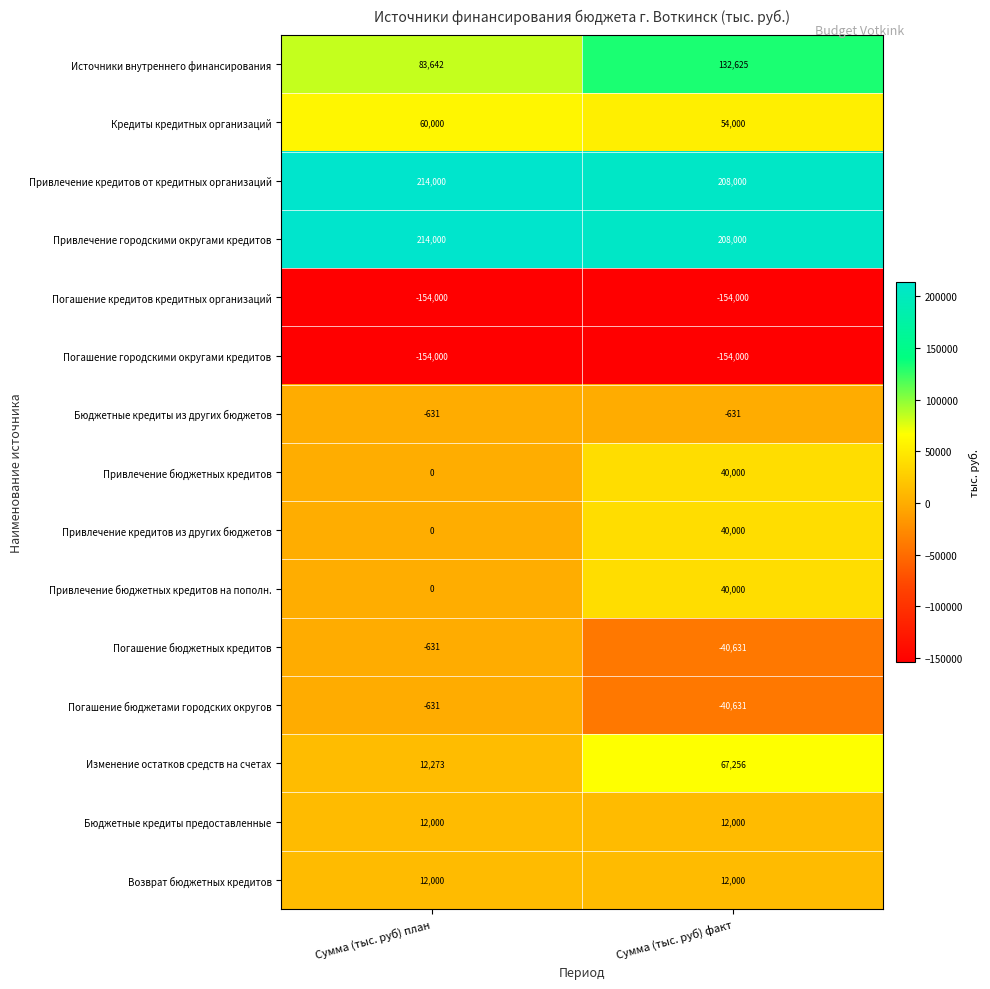

Is it true that Погашение городскими округами кредитов equals -154000 at Сумма (тыс. руб) план?

True